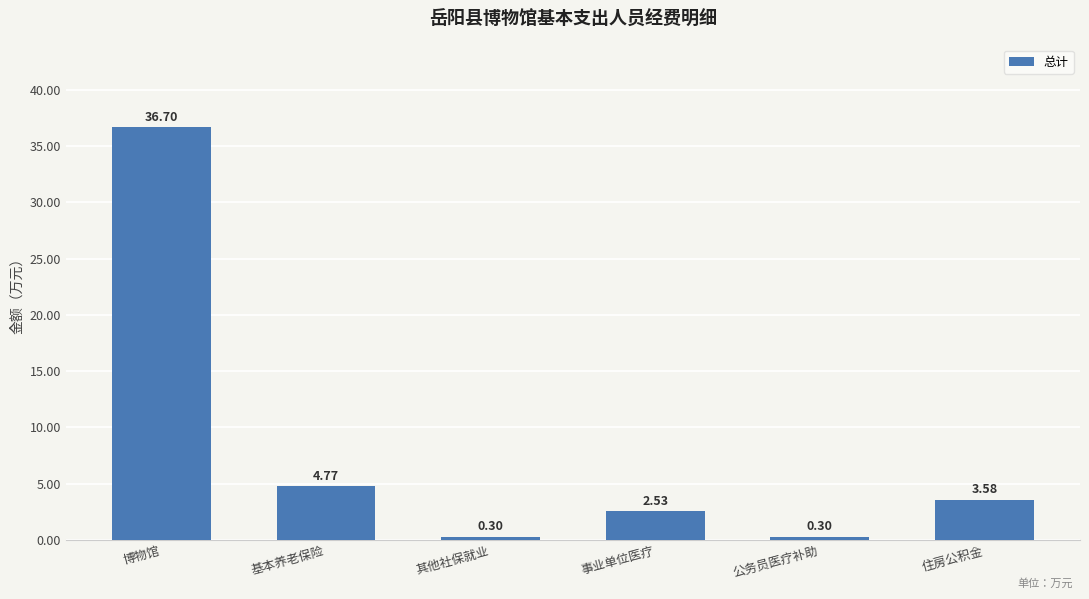

What is the maximum value shown in the chart?

36.7